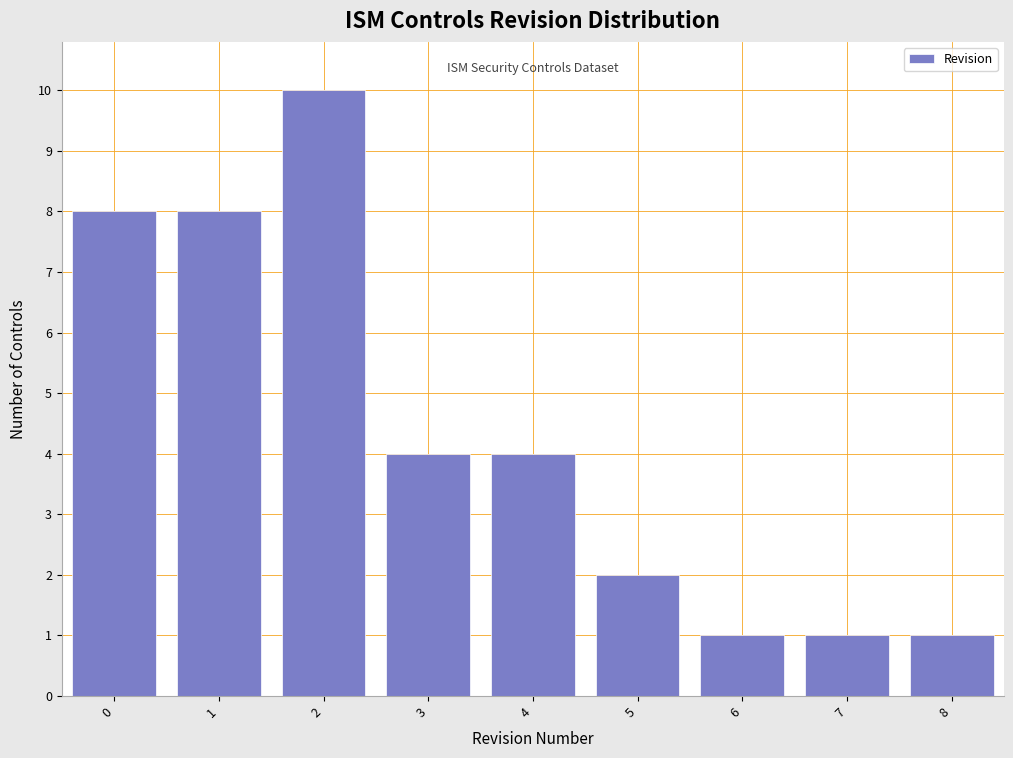

Over which range of the x-axis is the bar tallest?

1.5 to 2.5